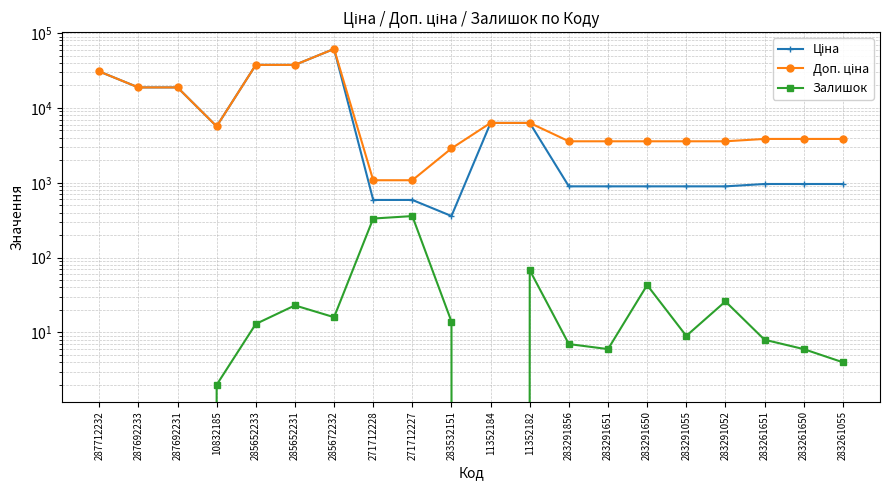

How many distinct data groups are displayed?

3